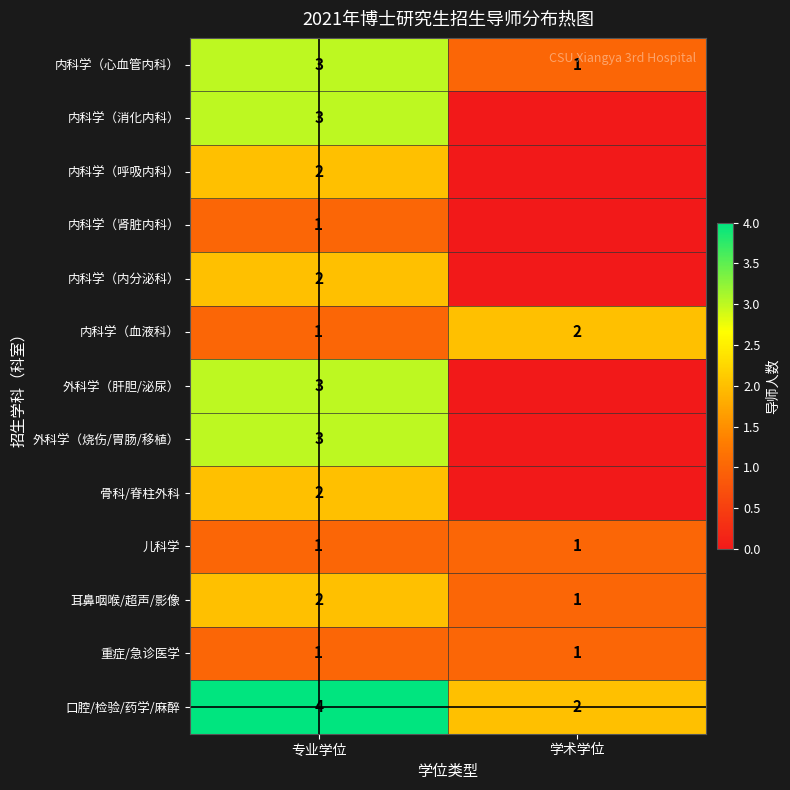

The value of 口腔/检验/药学/麻醉 at 学术学位 is 2. True or false?

True